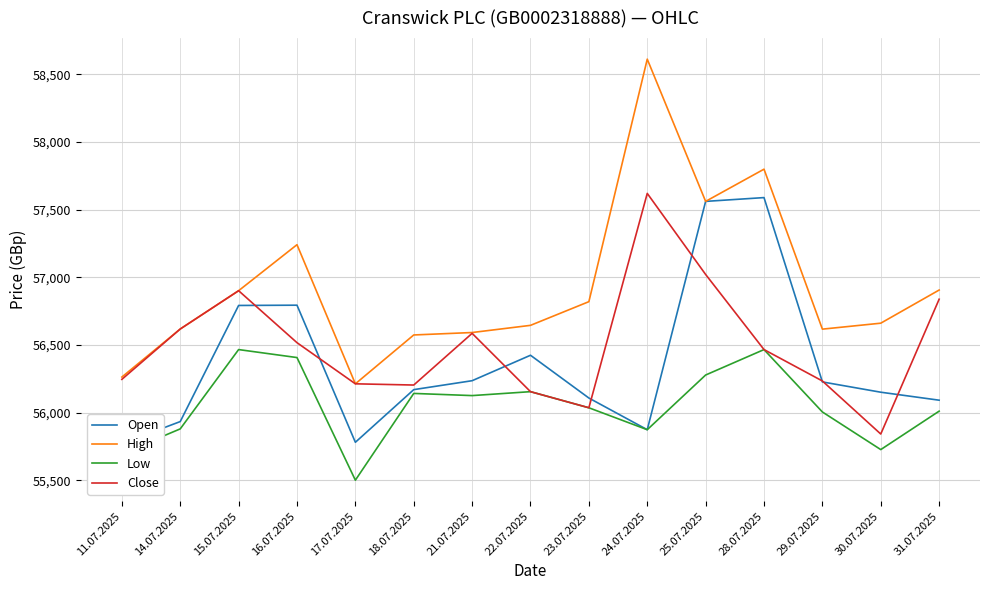

Between 11.07.2025 and 14.07.2025, which series saw the biggest shift?

Close